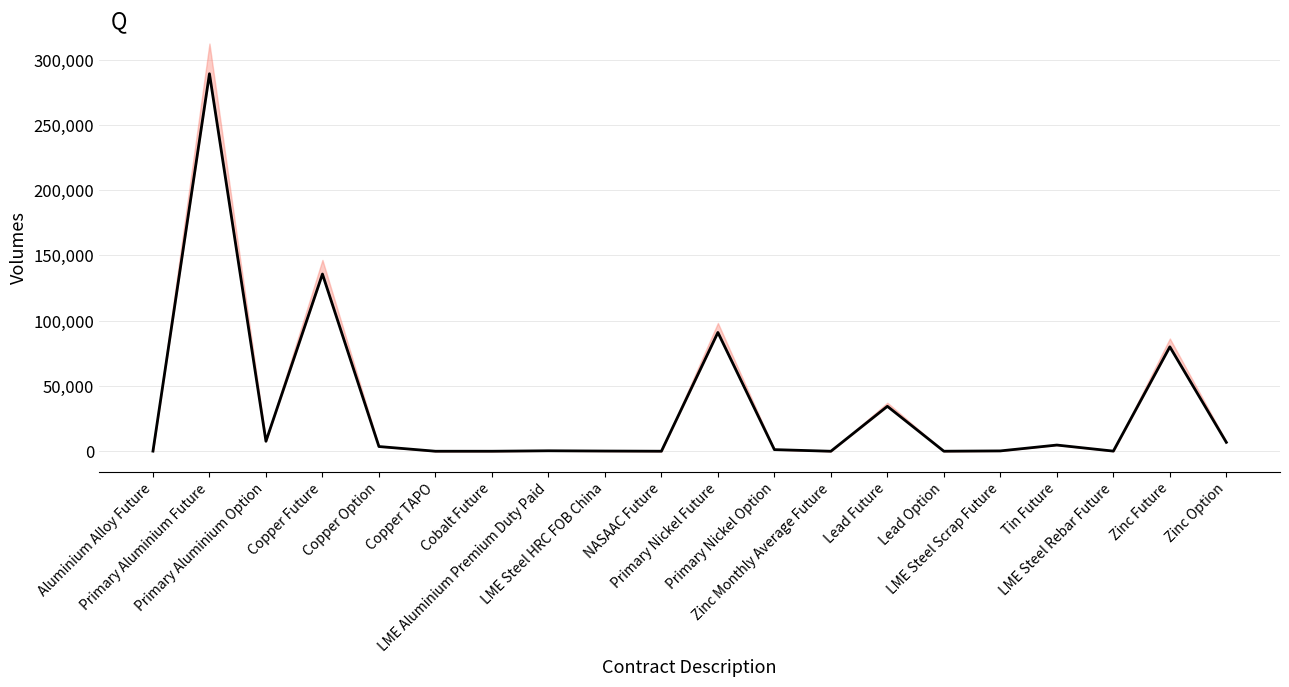

List the labels in order of value, largest first.

Primary Aluminium Future, Copper Future, Primary Nickel Future, Zinc Future, Lead Future, Primary Aluminium Option, Zinc Option, Tin Future, Copper Option, Primary Nickel Option, LME Aluminium Premium Duty Paid, LME Steel Scrap Future, LME Steel HRC FOB China, LME Steel Rebar Future, Aluminium Alloy Future, Lead Option, NASAAC Future, Copper TAPO, Cobalt Future, Zinc Monthly Average Future